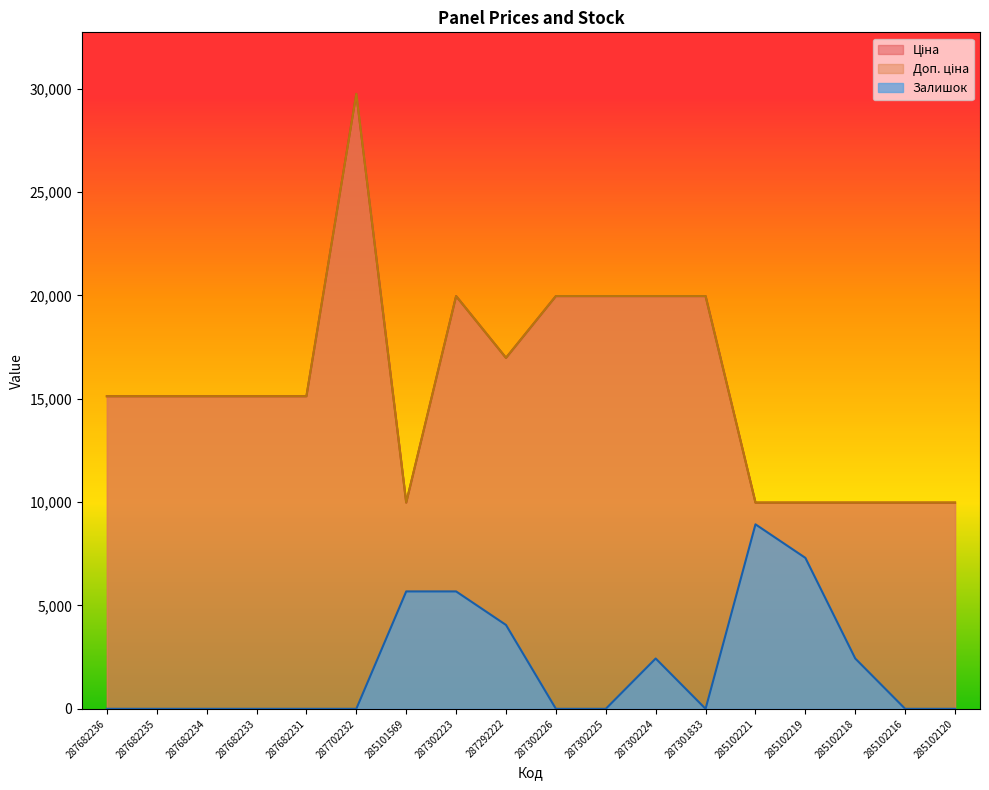

What are all the series names shown in the legend?

Ціна, Доп. ціна, Залишок